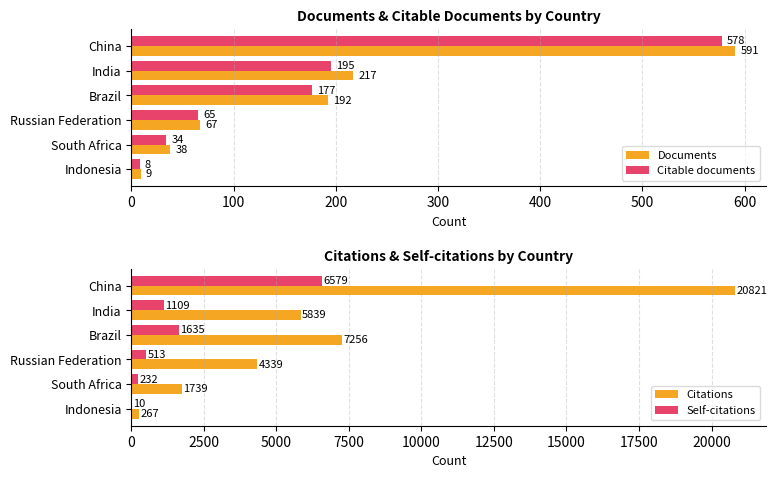

Is it true that Documents equals 591 at China?

True